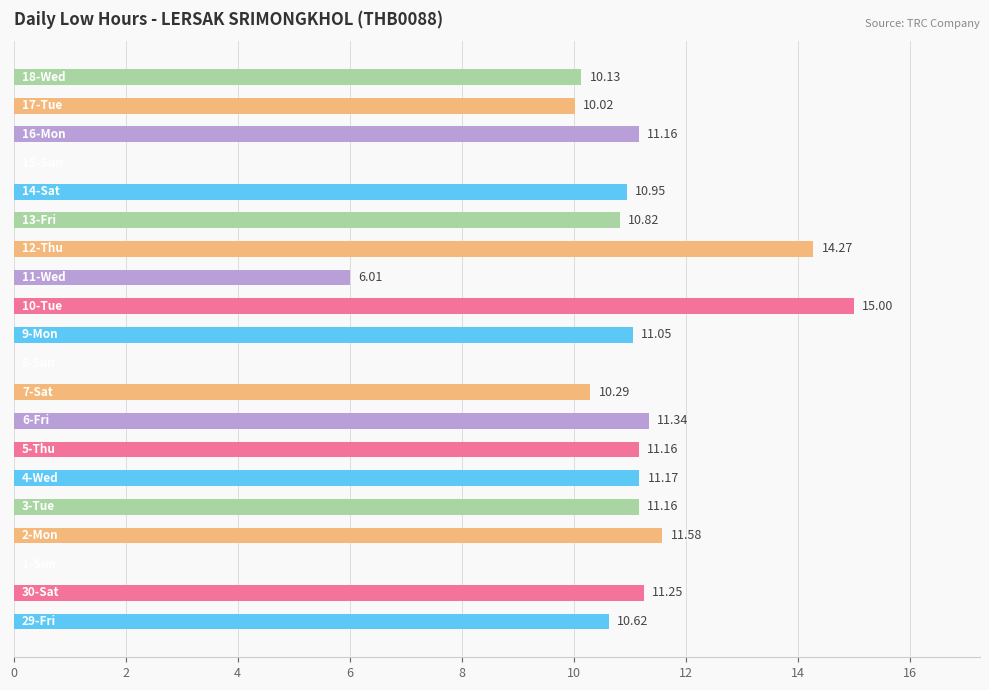

How many series are shown in this chart?

1